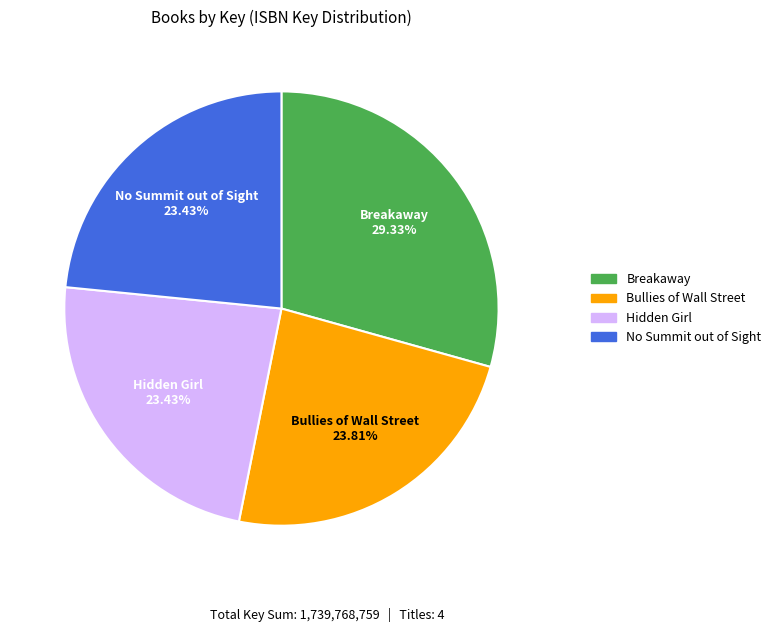

To the nearest percent, what is the average slice percentage?

25%